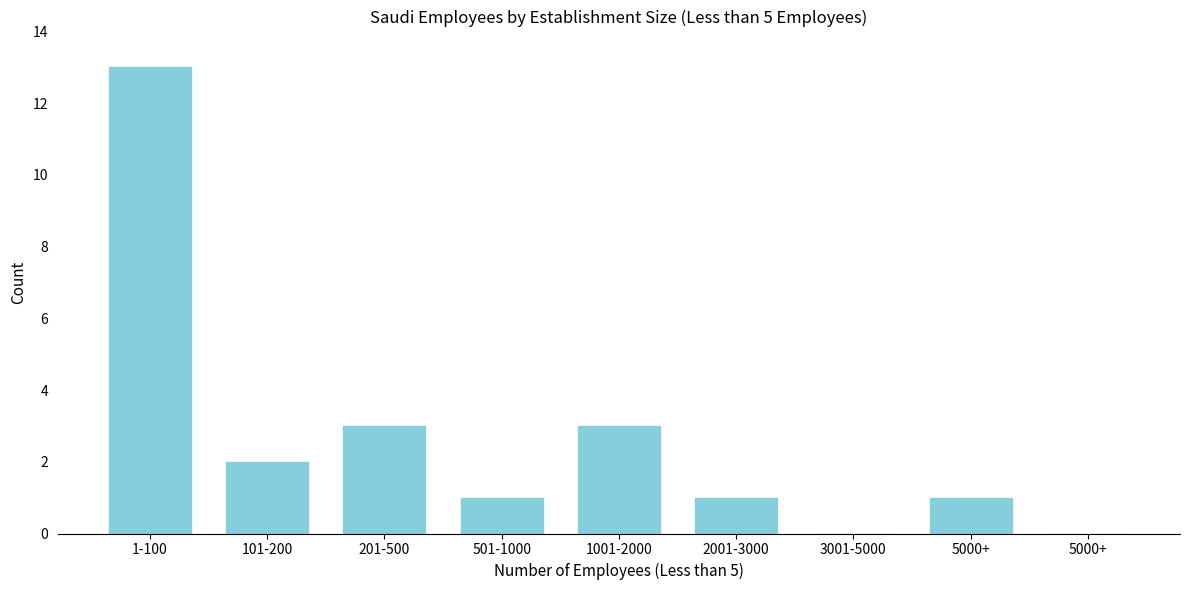

Count the number of data series in this chart.

1